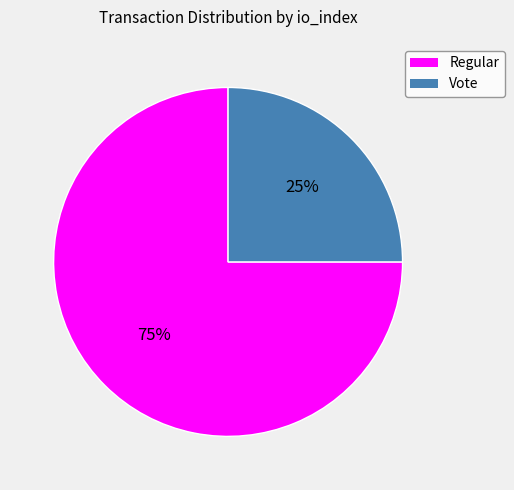

Which category has the biggest portion of the pie?

Regular